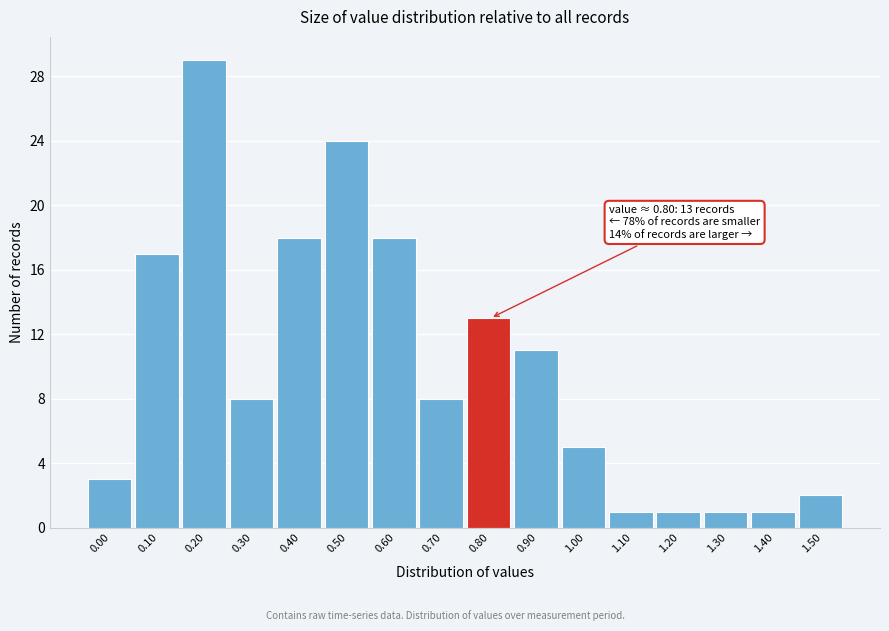

Reading left to right, list all the values displayed in this chart.

0.00=3	0.10=17	0.20=29	0.30=8	0.40=18	0.50=24	0.60=18	0.70=8	0.80=13	0.90=11	1.00=5	1.10=1	1.20=1	1.30=1	1.40=1	1.50=2